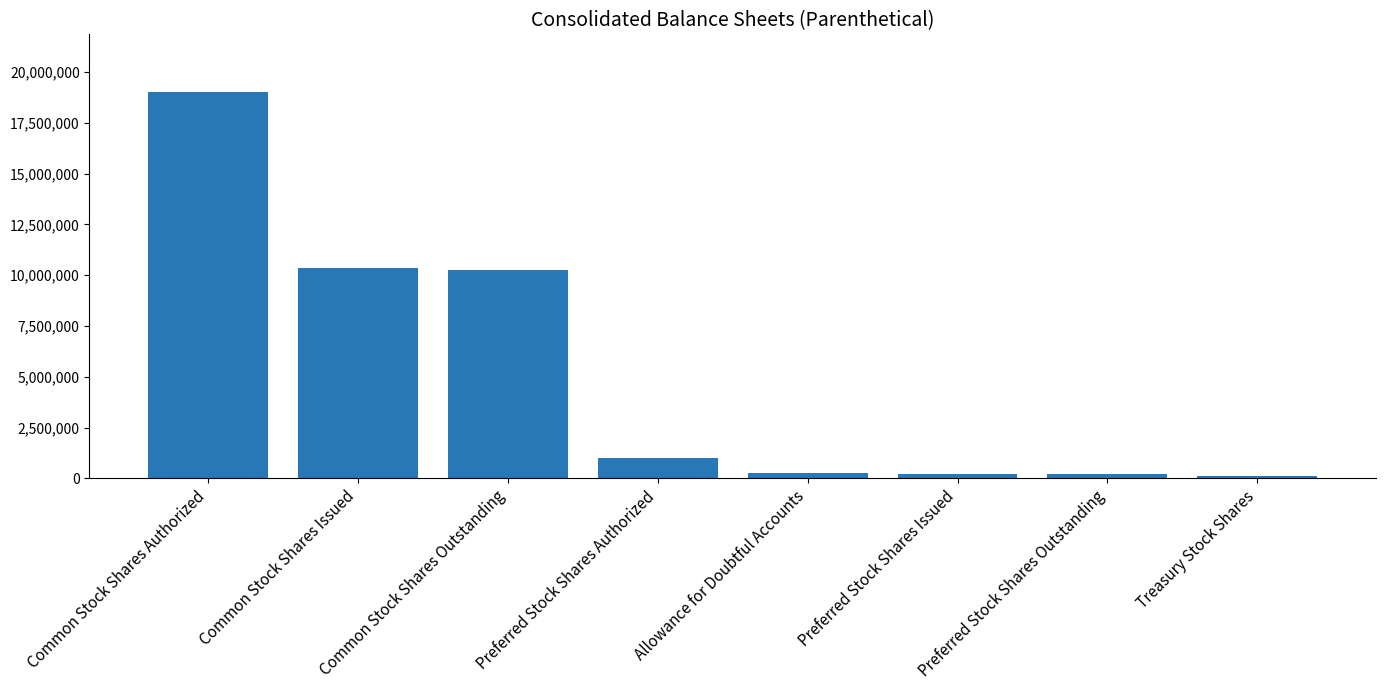

The value at Common Stock Shares Outstanding is 16005860. True or false?

False